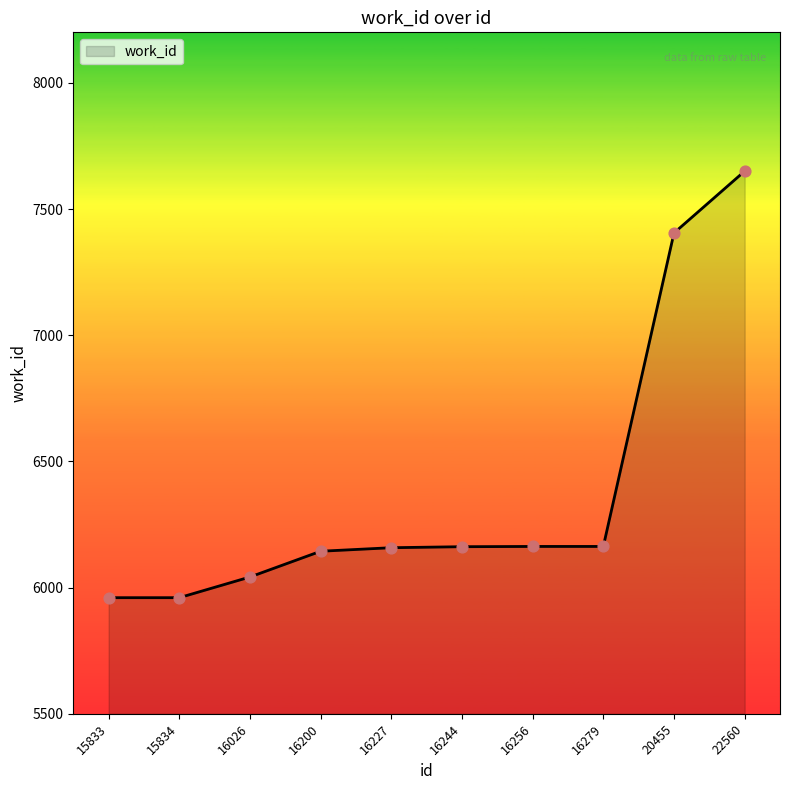

Which has a higher value, 22560 or 15833?

22560